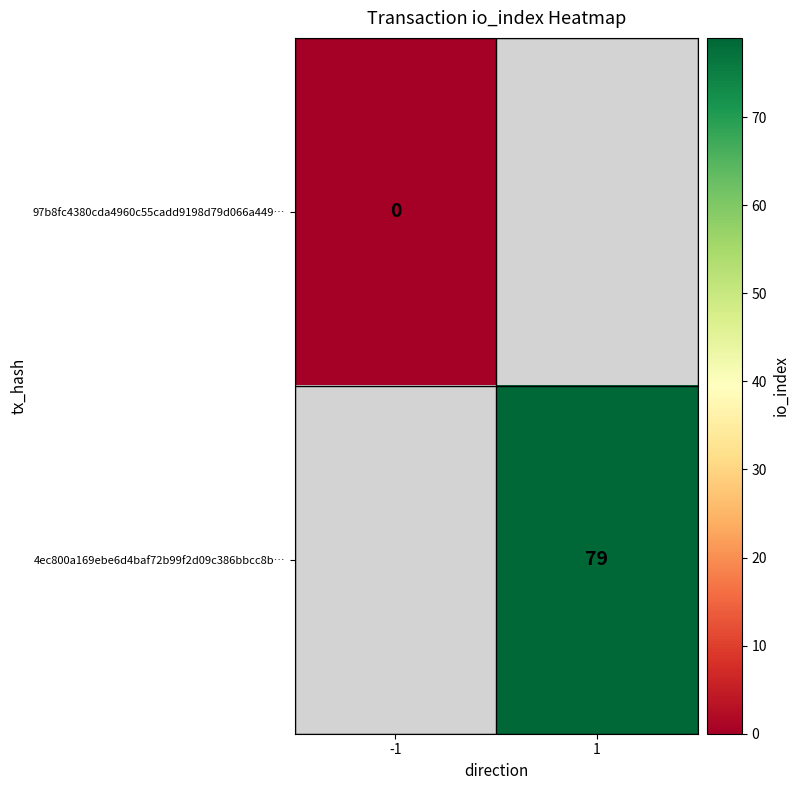

The value of 4ec800a169ebe6d4baf72b99f2d09c386bbcc8b… at 1 is 133.9. True or false?

False